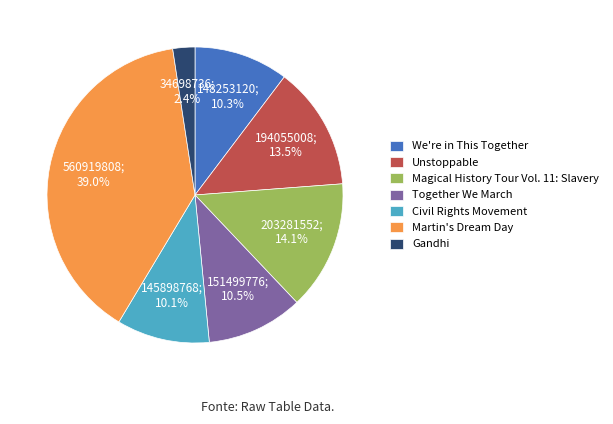

What percentage is the We're in This Together slice, to the nearest percent?

10%